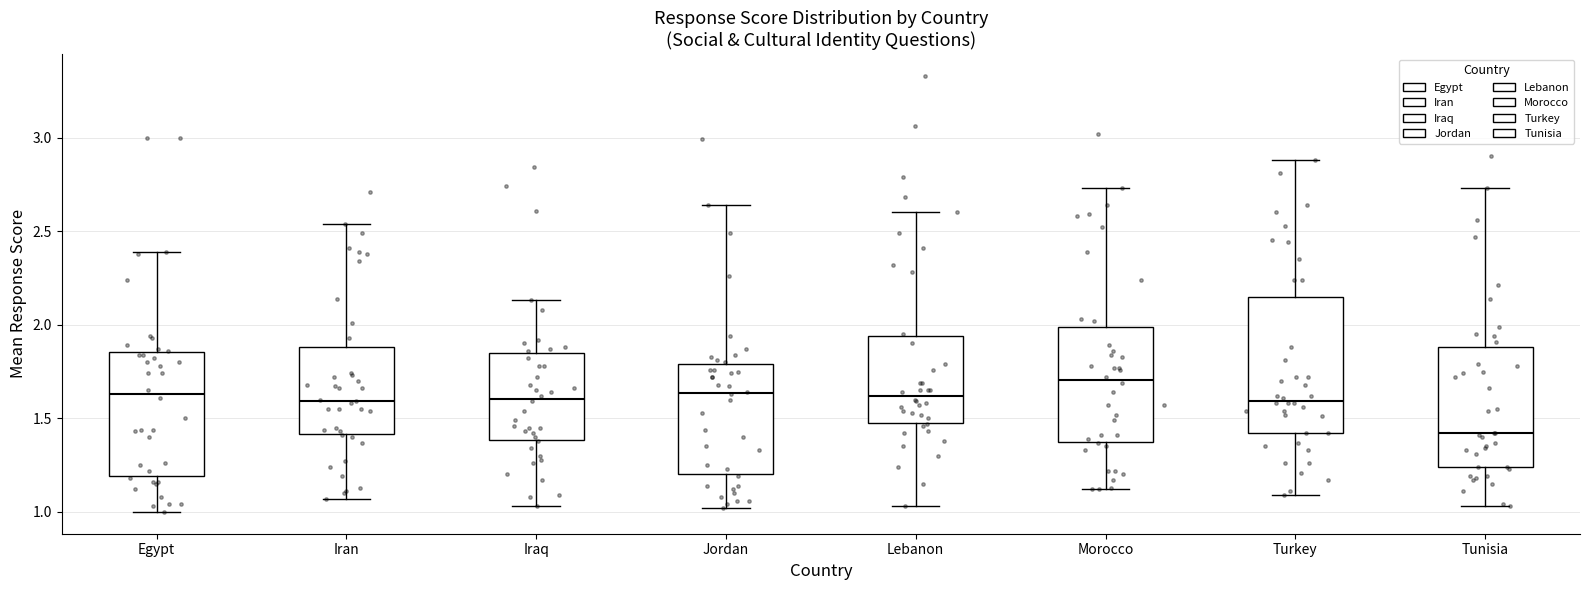

Comparing the boxes themselves (not the whiskers), which one is the tallest?

Turkey